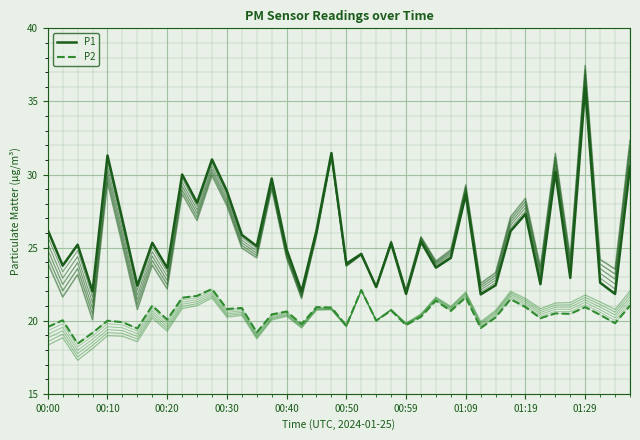

True or false: P1 has a value of 29.8 at 30.

False